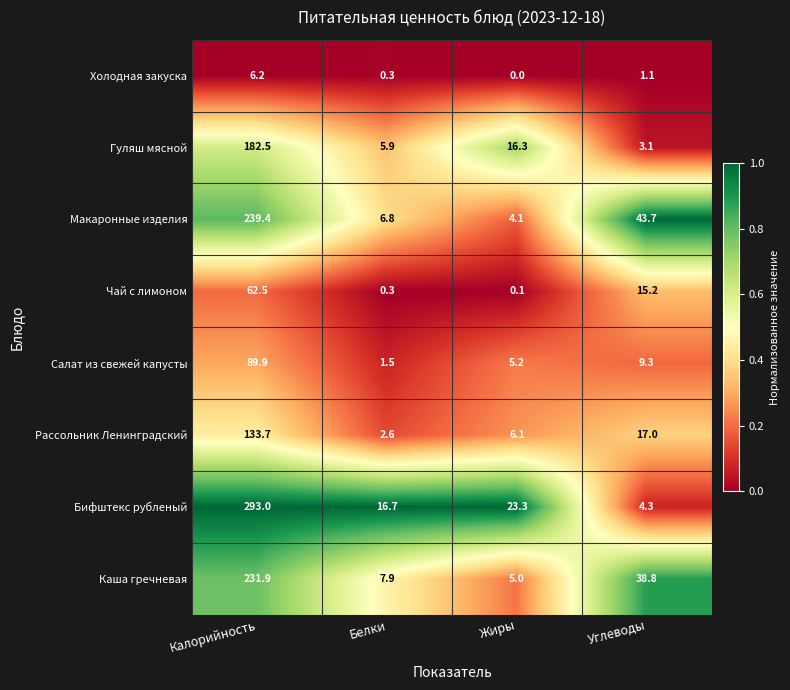

What is the sum of the Каша гречневая values at Калорийность and Белки?

239.8